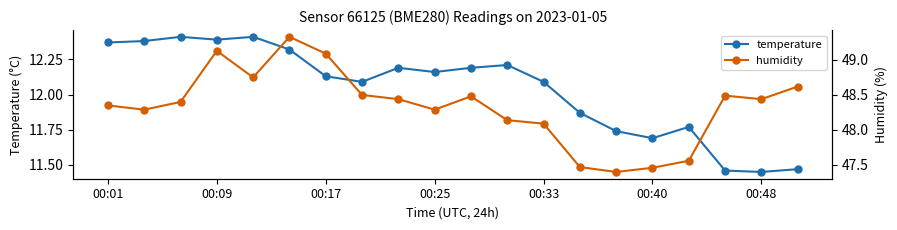

What is the difference between the highest and lowest values at 14?

35.7